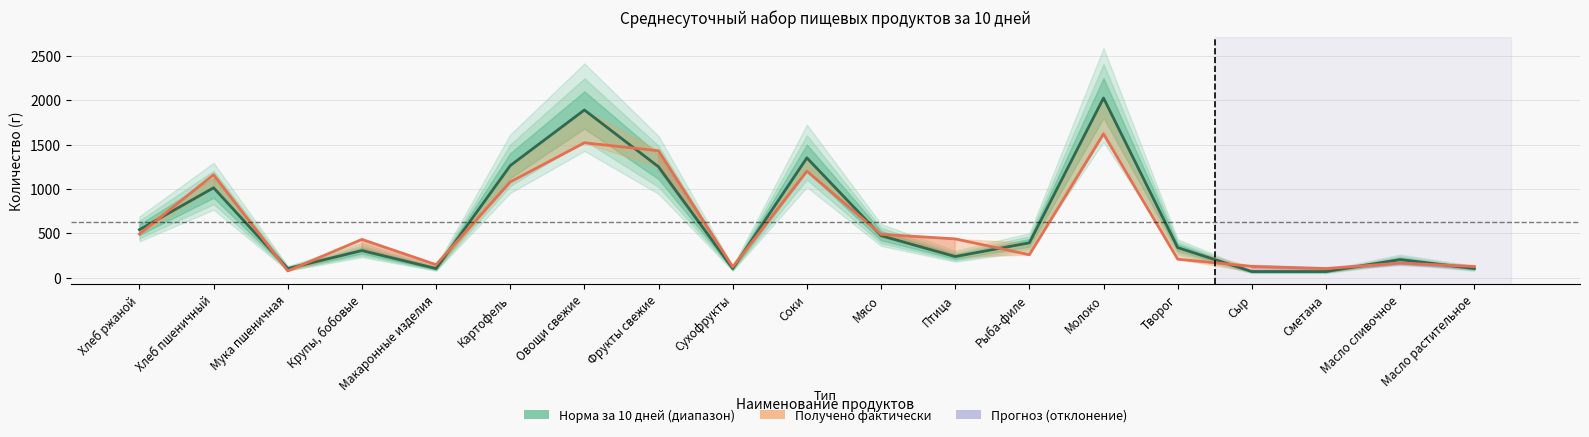

The chart shows a value of 1847 at Хлеб пшеничный. True or false?

False